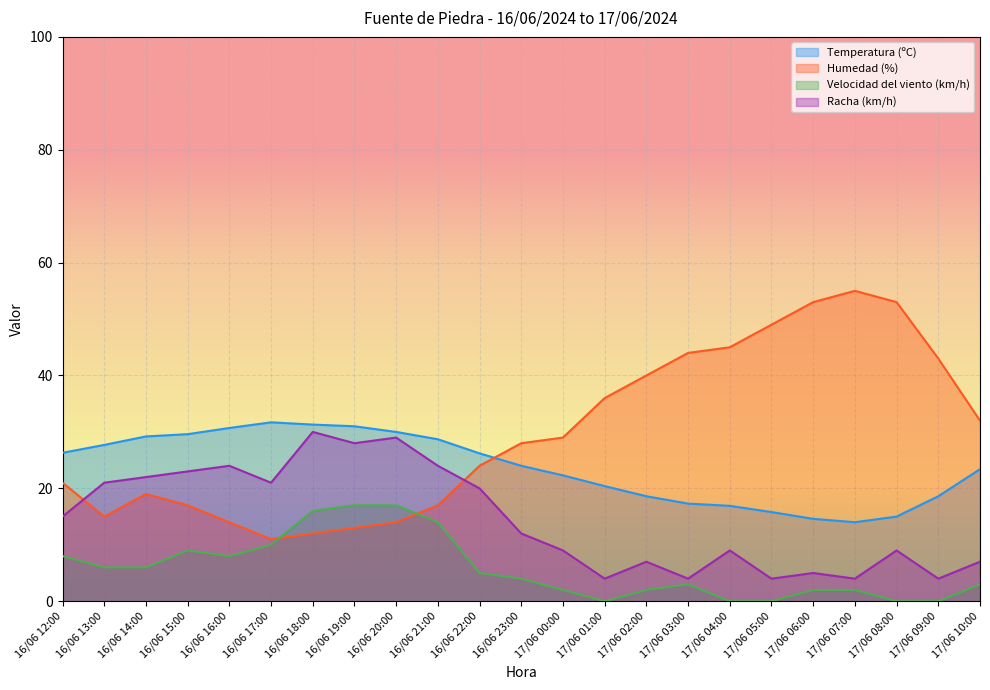

How many values in the Racha (km/h) series exceed 12?

11